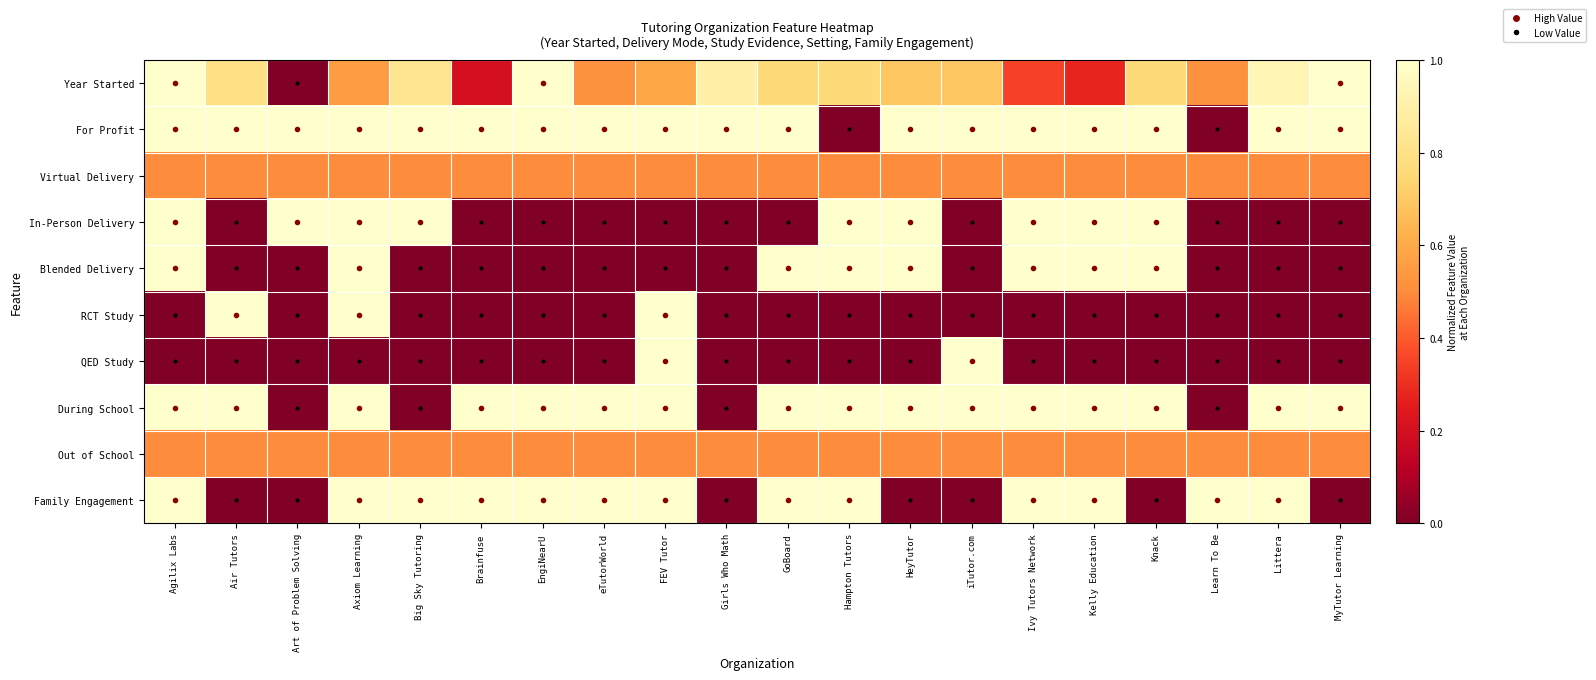

What is the total value across all series at Art of Problem Solving?

3.0